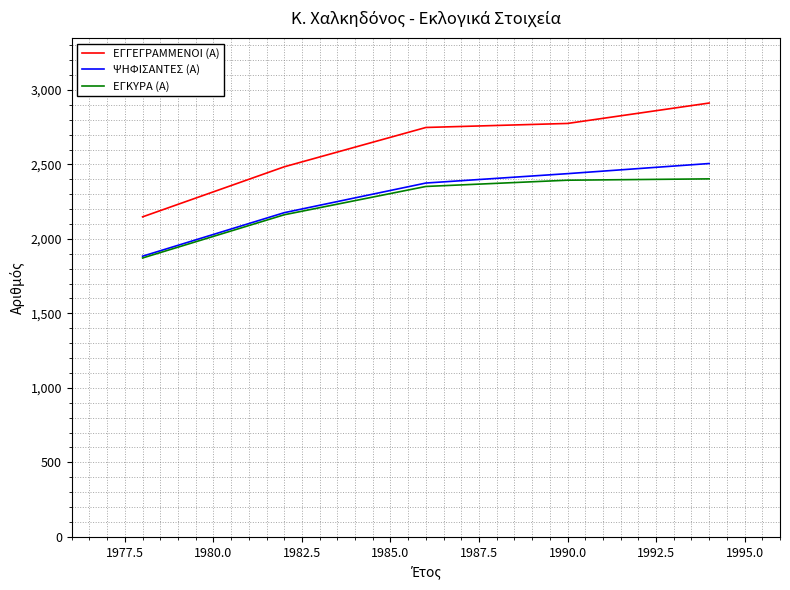

True or false: ΕΓΓΕΓΡΑΜΜΕΝΟΙ (Α) has more than 2 interior local peaks.

False